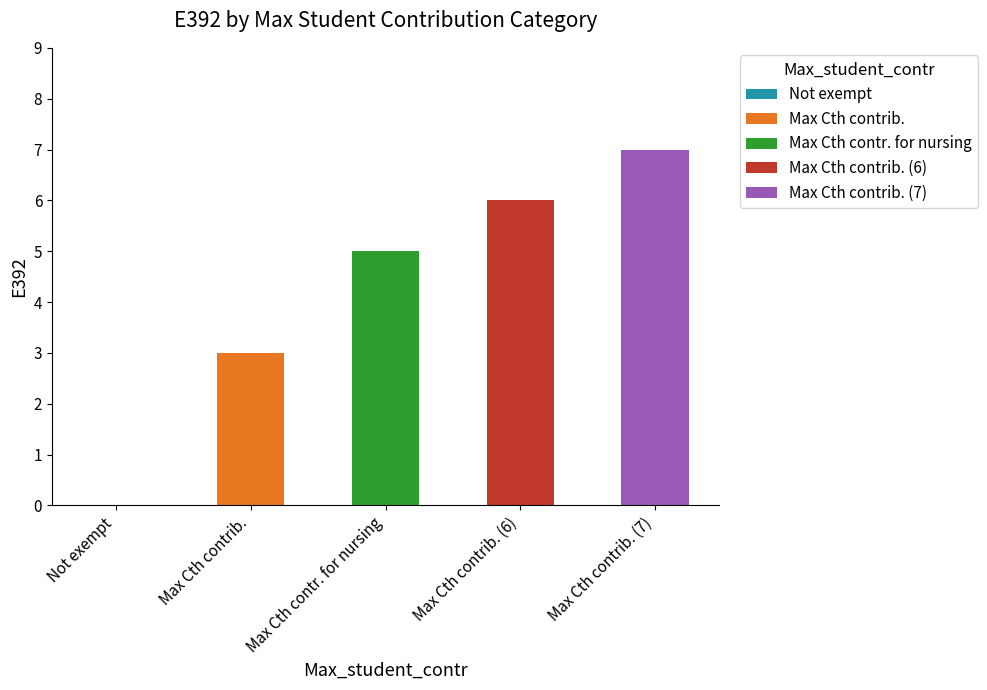

True or false: the data shows 12 at Max Cth contrib. (7).

False